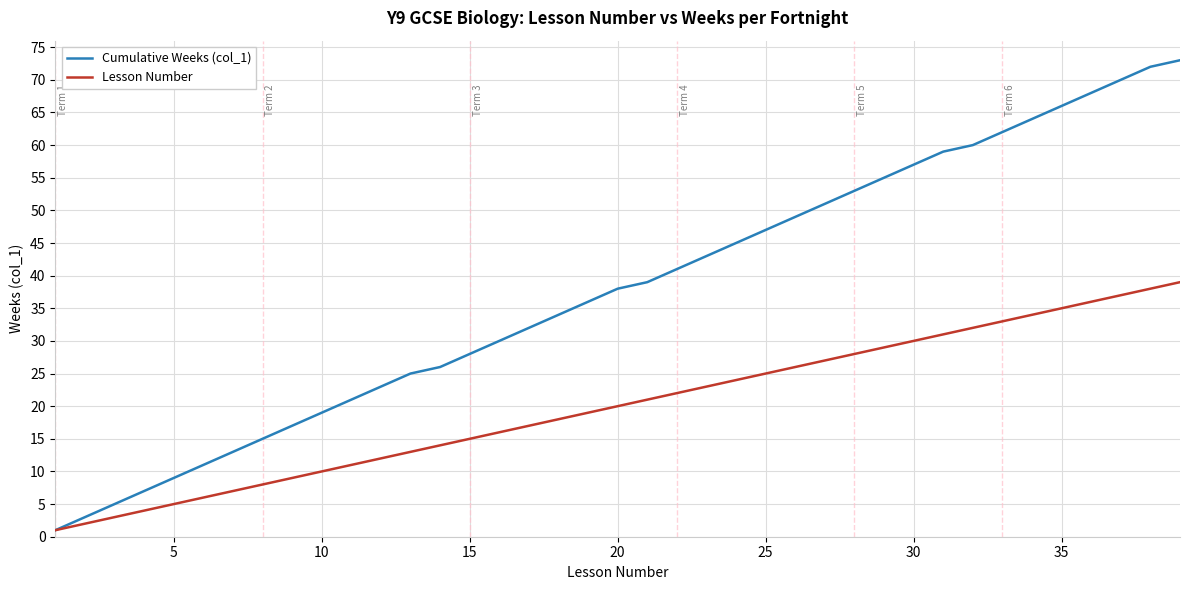

Which series has the largest total across all categories?

Cumulative Weeks (col_1)